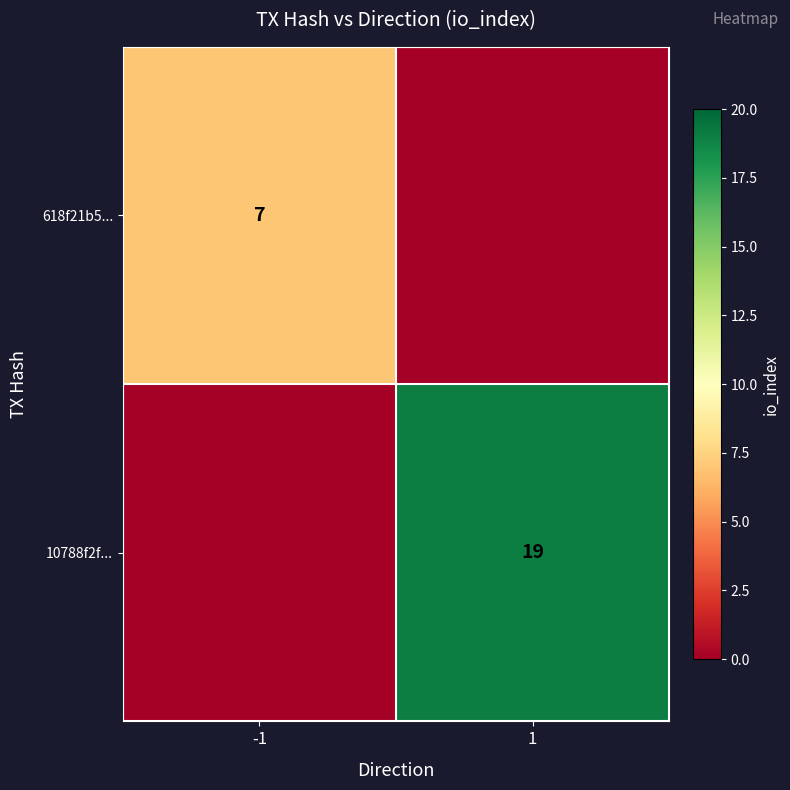

The 618f21b5... series shows 7 at -1. True or false?

True